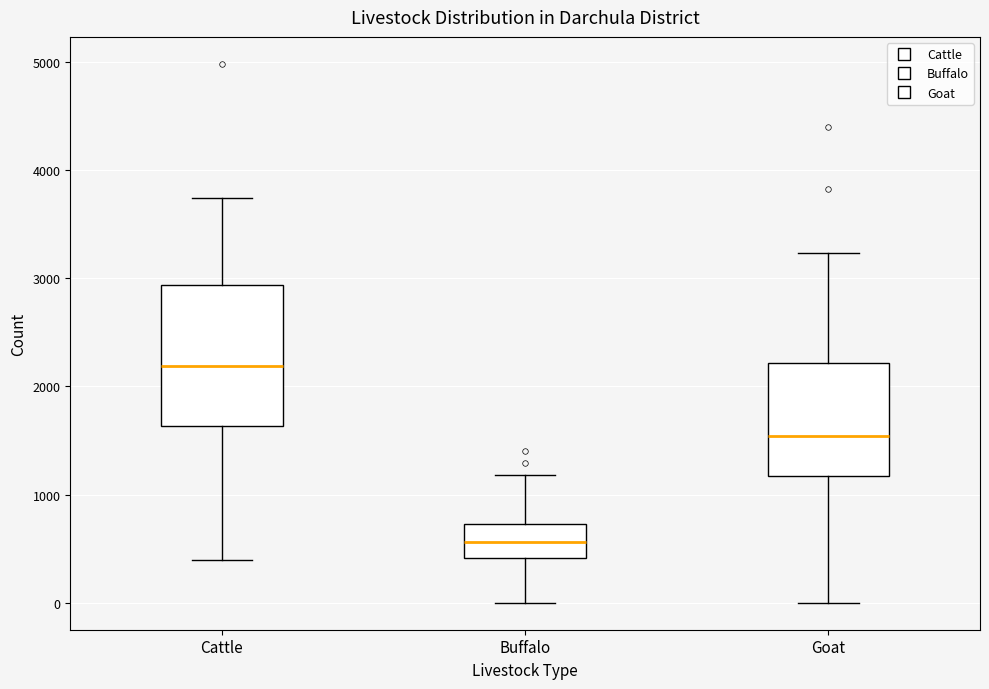

Reading left to right, transcribe this box plot: for each box, give where its median line is, the range the box spans, and where its two whiskers end, as read against the y-axis. The values are not printed on the chart, so give them approximately, as read against the axis.

Cattle: median 2200, box 1600 to 2900, whiskers 400 to 3700
Buffalo: median 600, box 400 to 700, whiskers 0 to 1200
Goat: median 1500, box 1200 to 2200, whiskers 0 to 3200